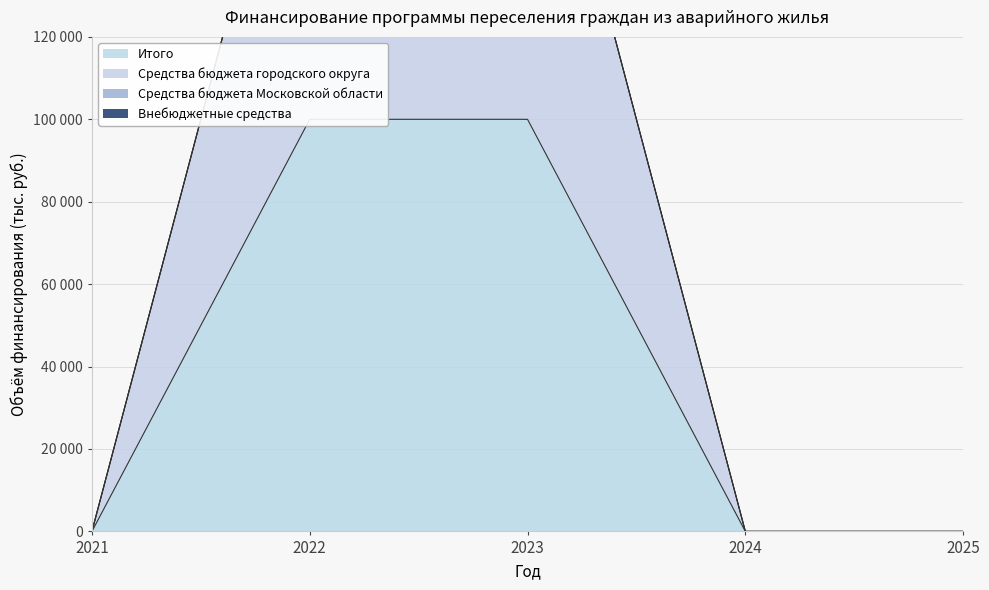

True or false: Средства бюджета городского округа has more than 2 interior local peaks.

False